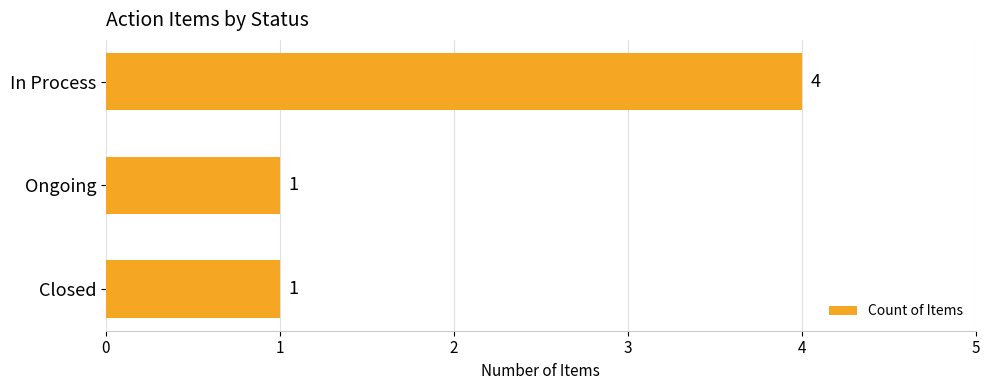

Count the values in the range 1 to 4.

3